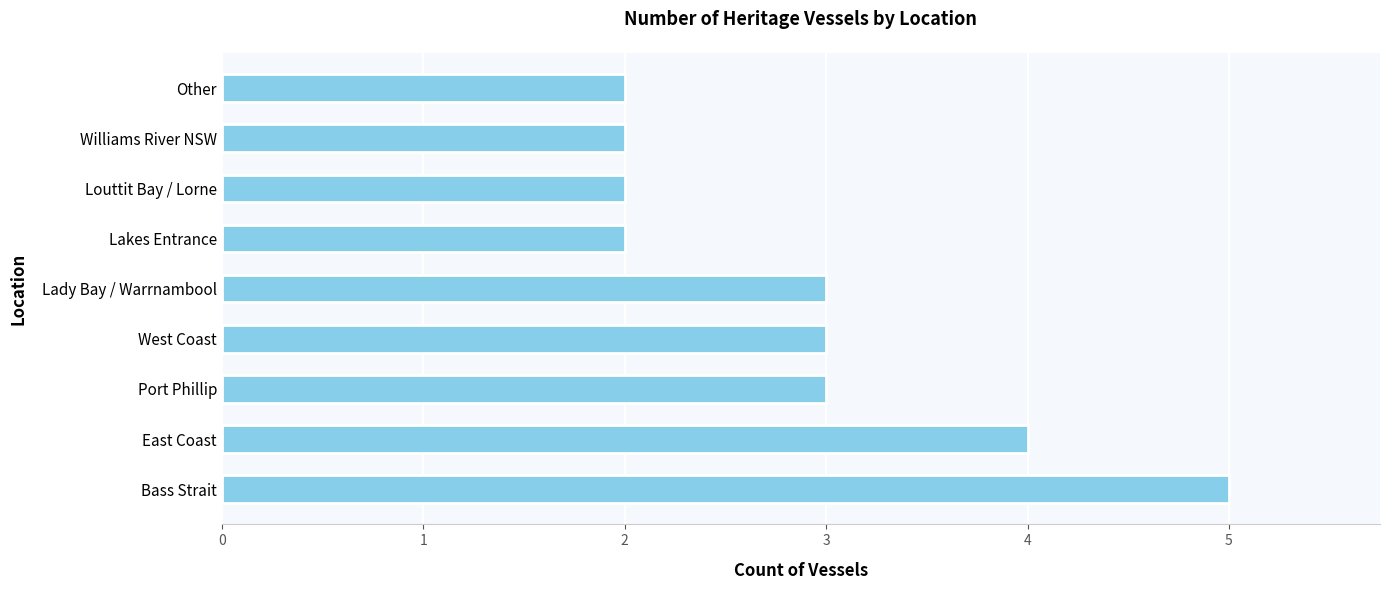

How many bars are there in total?

9